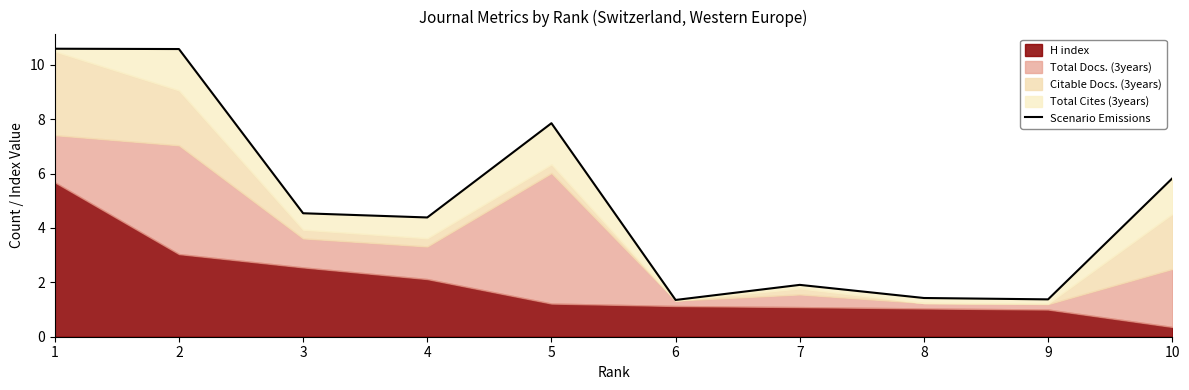

Reading left to right, what are all the values shown in this chart?

10.6	10.6	4.5	4.4	7.9	1.4	1.9	1.4	1.4	5.8